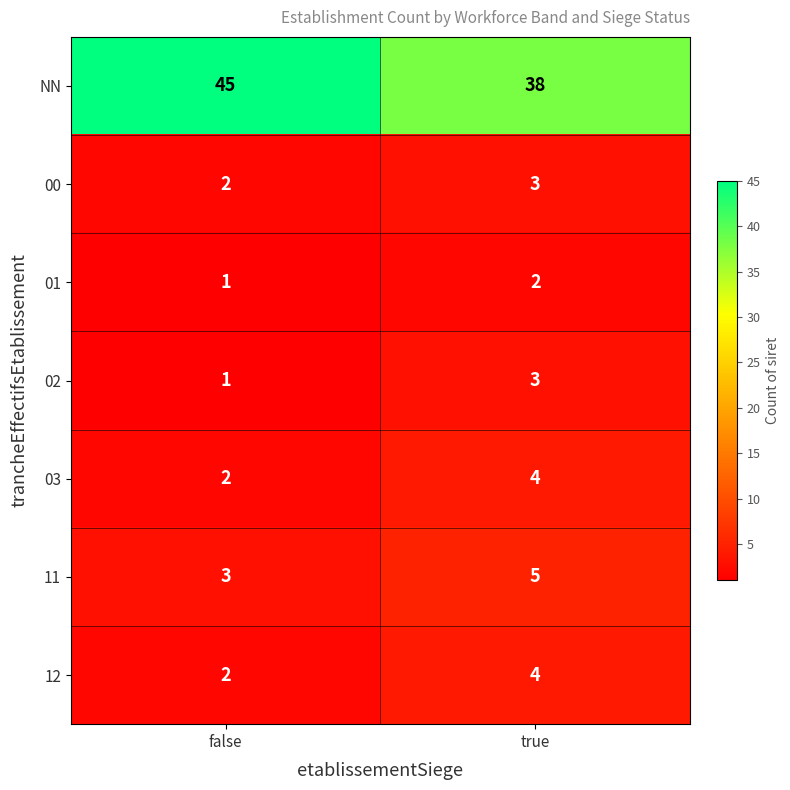

Reading left to right, extract all data points from this chart.

NN: 45	38
00: 2	3
01: 1	2
02: 1	3
03: 2	4
11: 3	5
12: 2	4